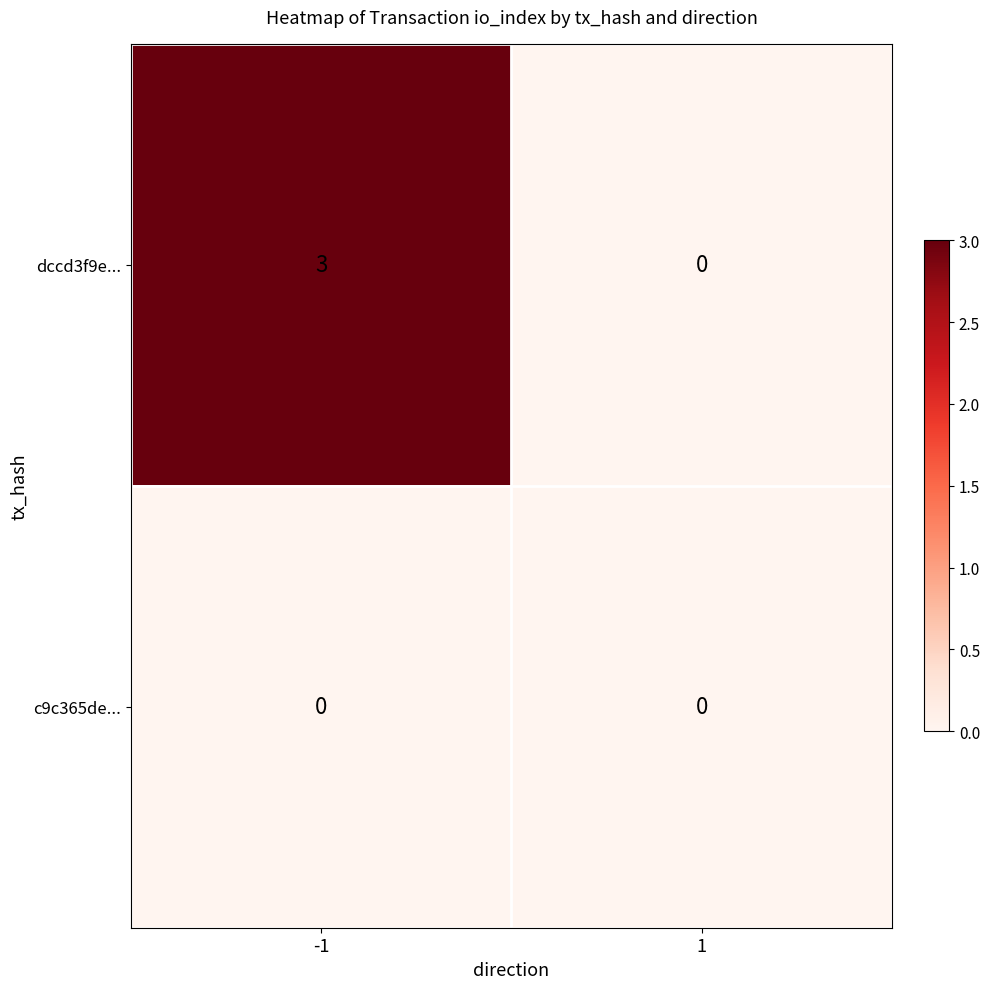

What is the difference between the highest and lowest values at -1?

3